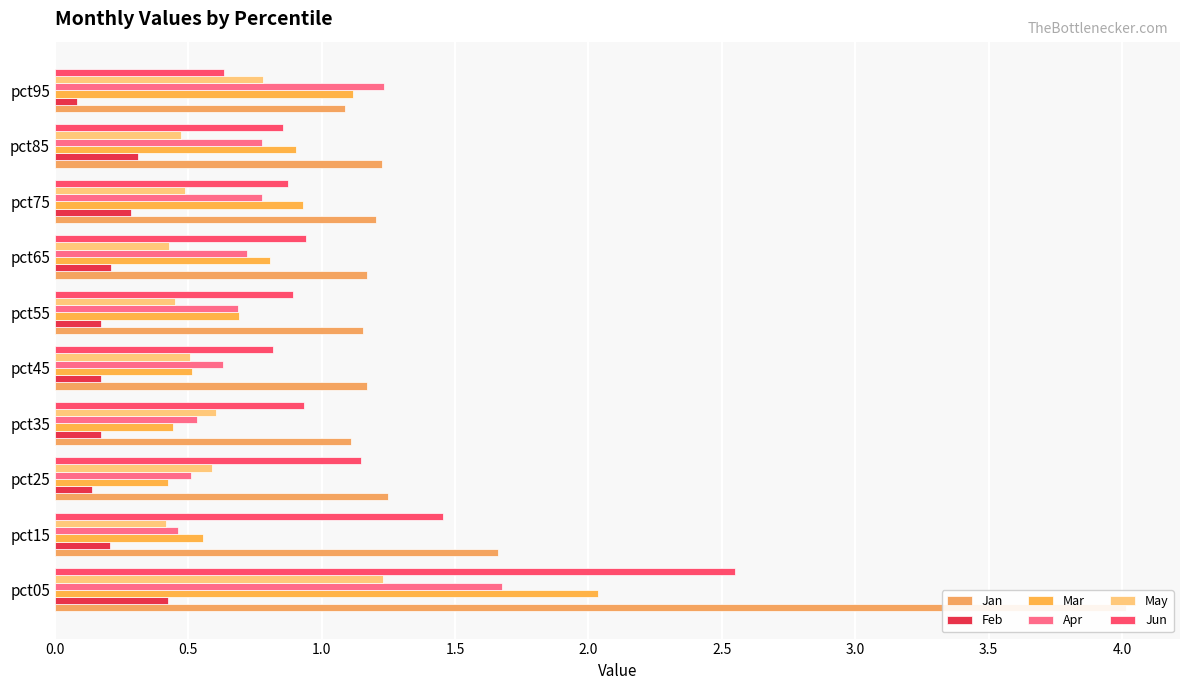

How many Feb values are between 0 and 1?

10